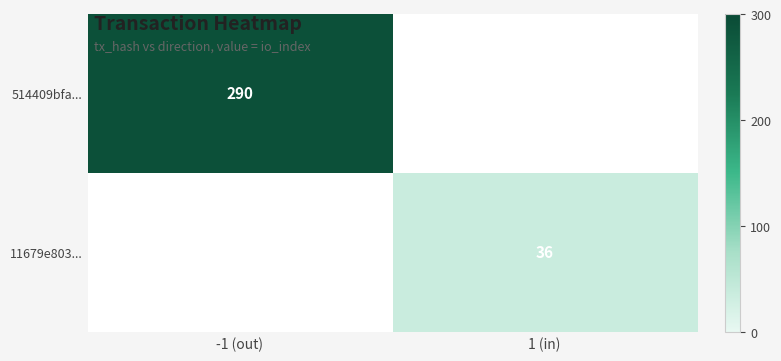

What is the smallest value displayed?

36.0